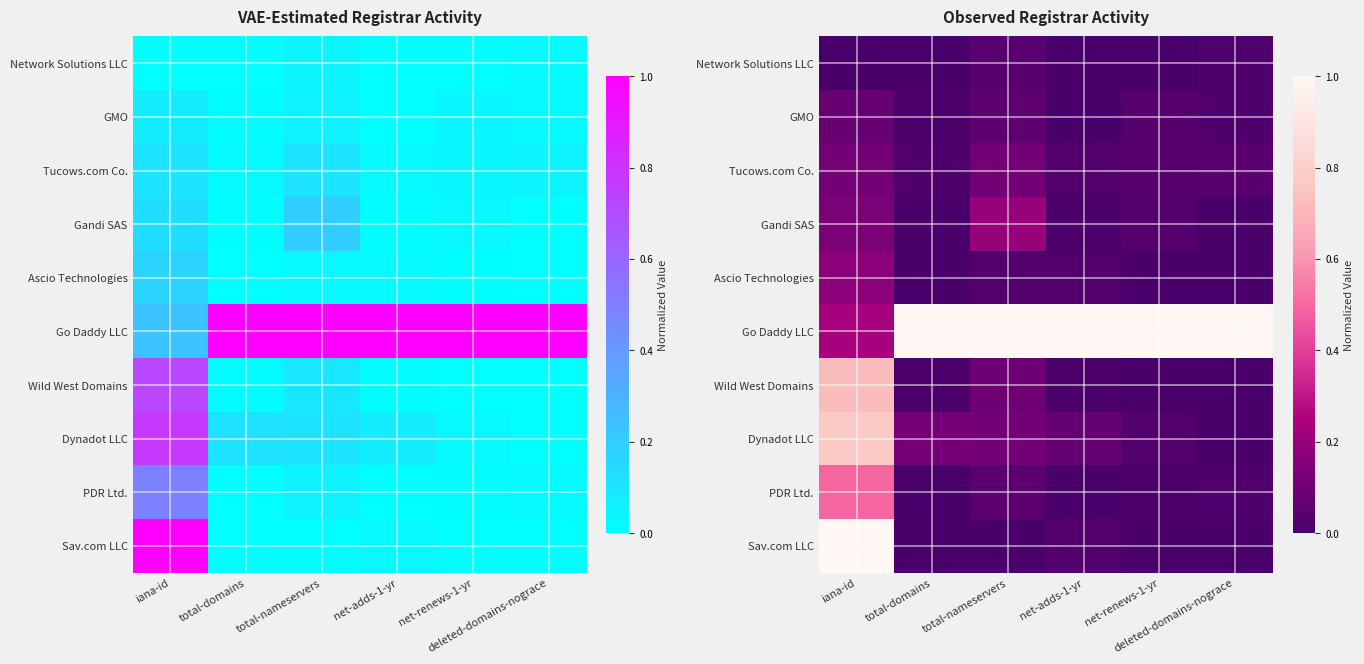

The PDR Ltd. series shows 0.0 at deleted-domains-nograce. True or false?

False